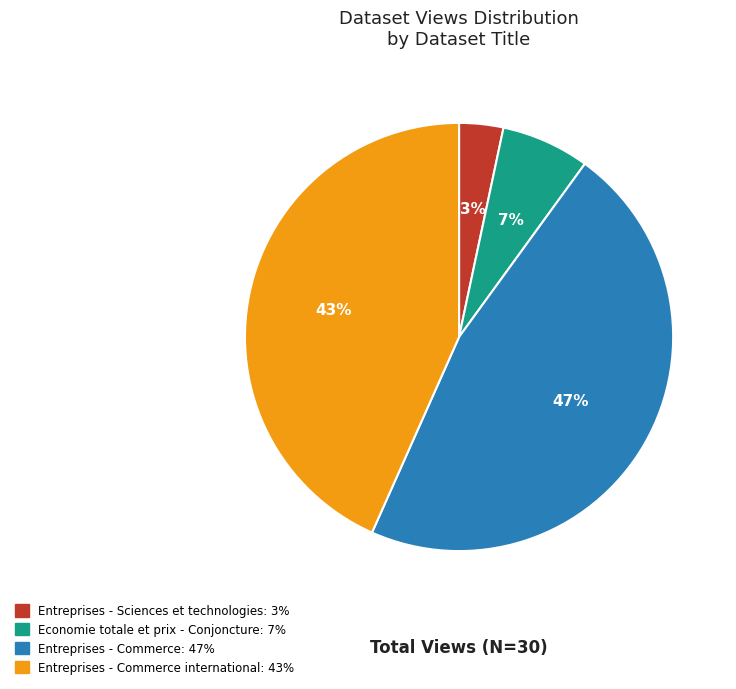

To the nearest percent, what is the average slice percentage?

25%